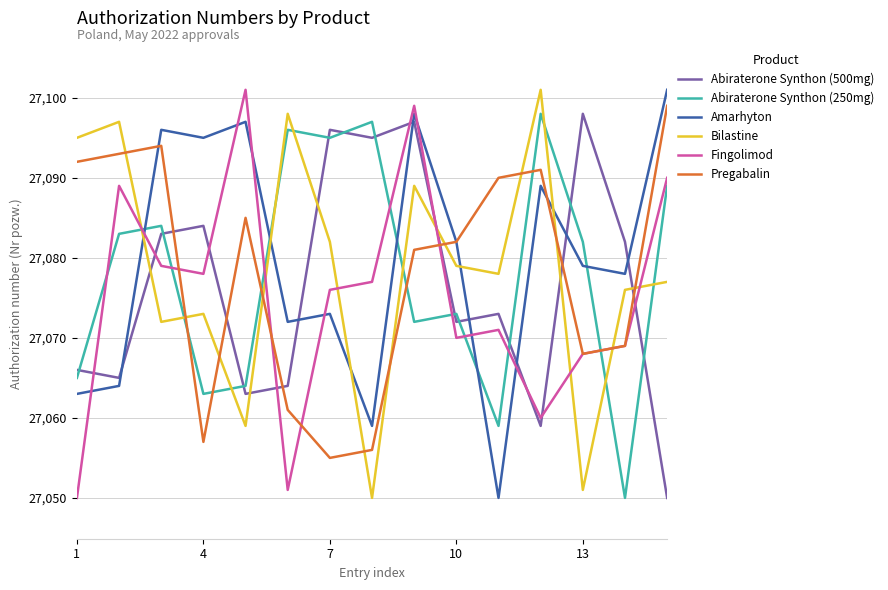

What is the highest value of the Bilastine series?

27101